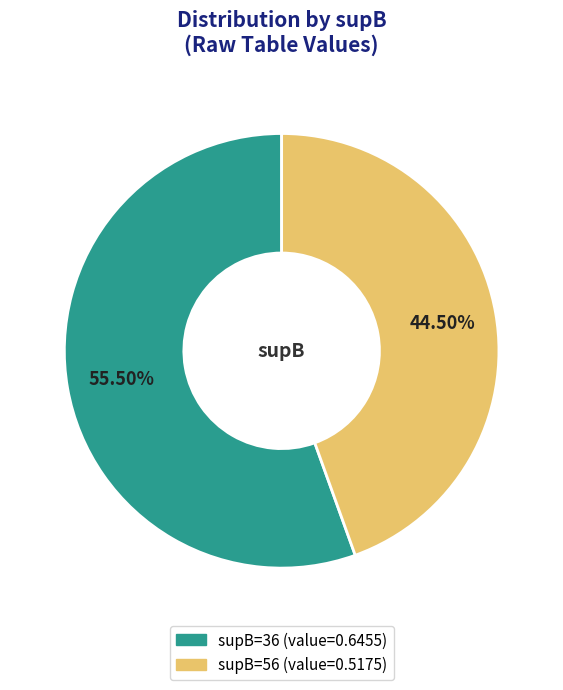

How many slices are in this pie chart?

2